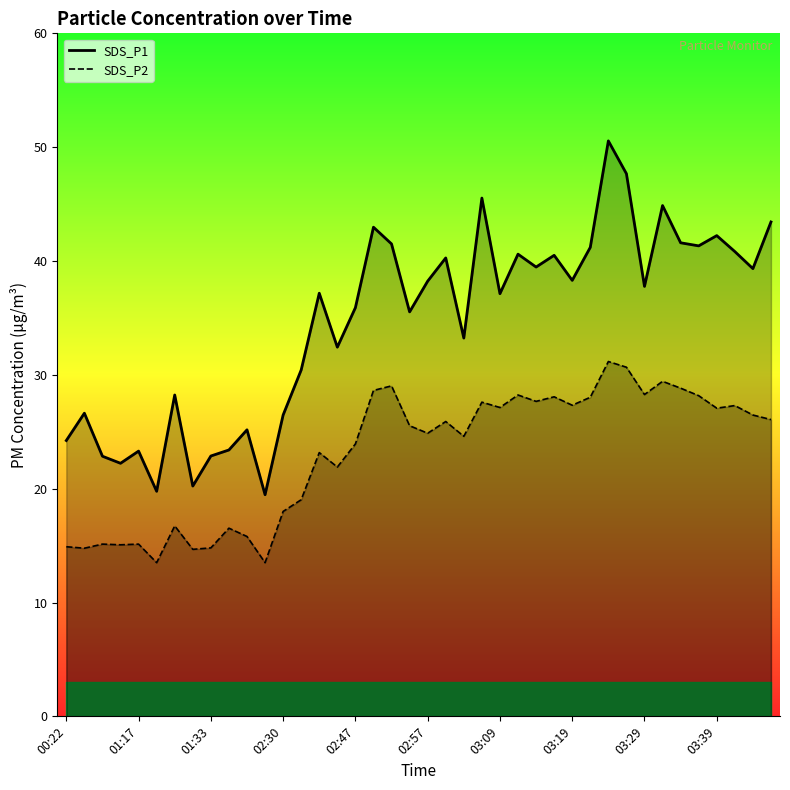

Read the SDS_P2 value at 21.

25.9